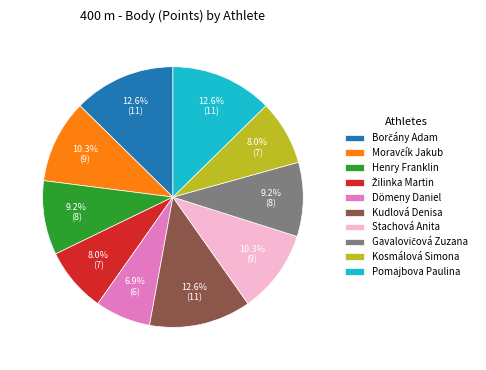

What percentage is the Henry Franklin slice, to the nearest percent?

9%